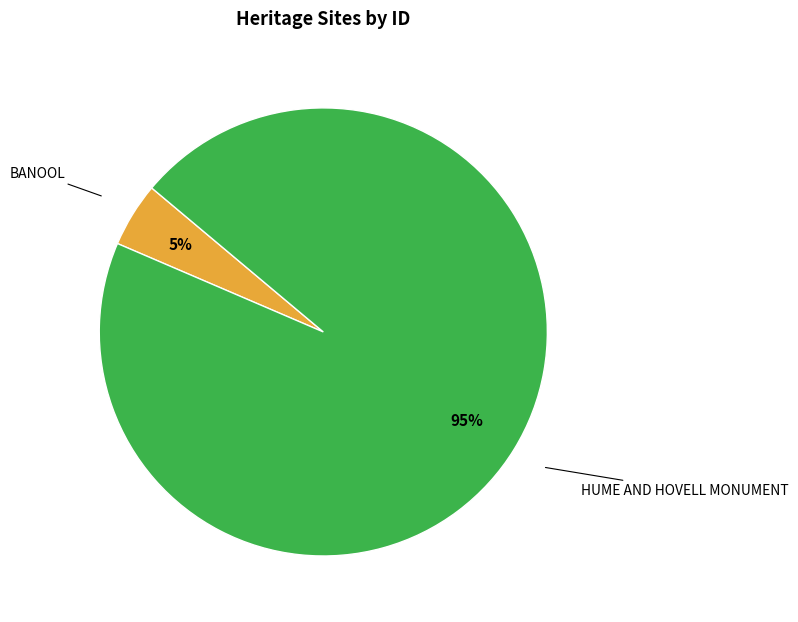

To the nearest percent, what is the average slice percentage?

50%